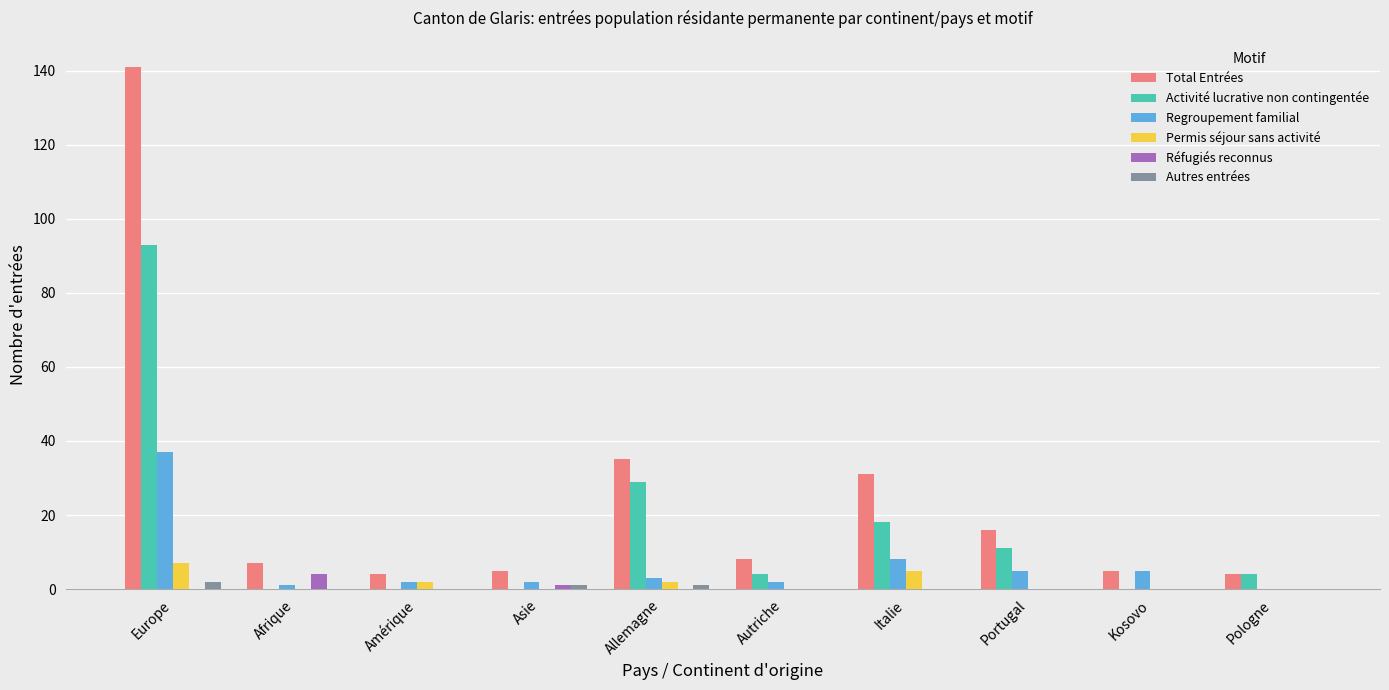

What is the greatest value displayed?

141